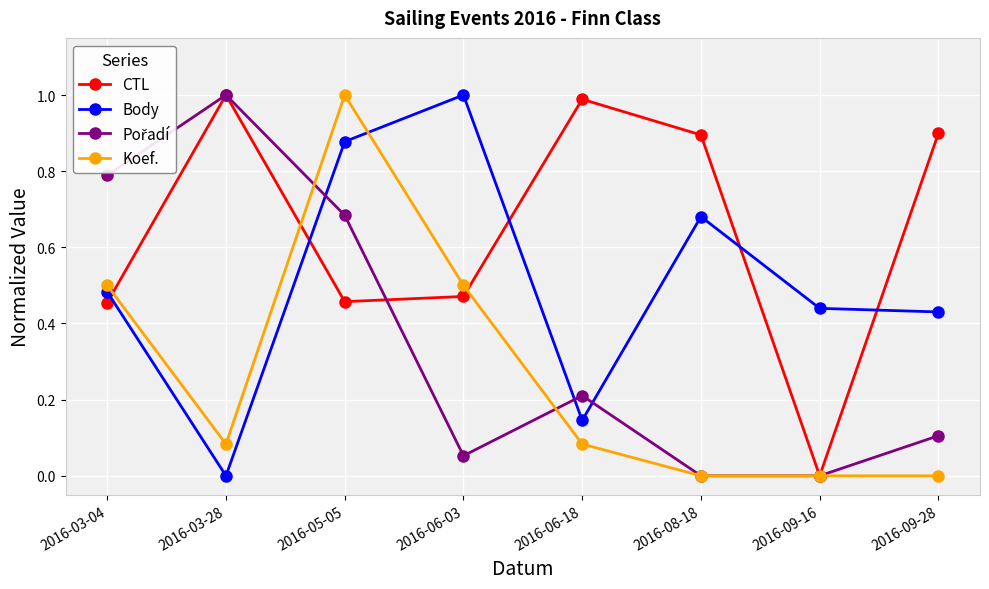

Is it true that CTL equals 0.5 at 2016-05-05?

True